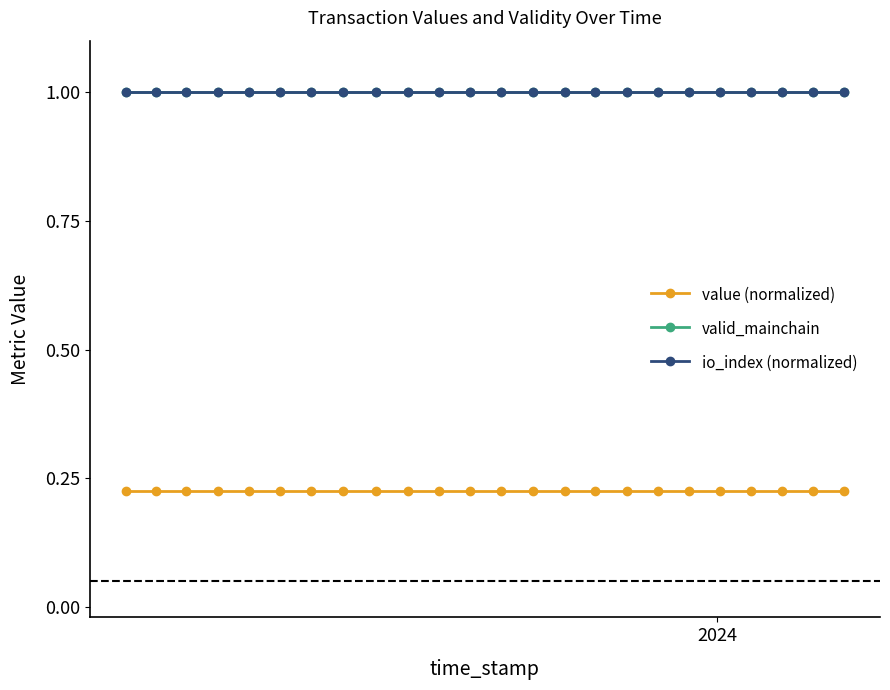

How many series are shown in this chart?

3